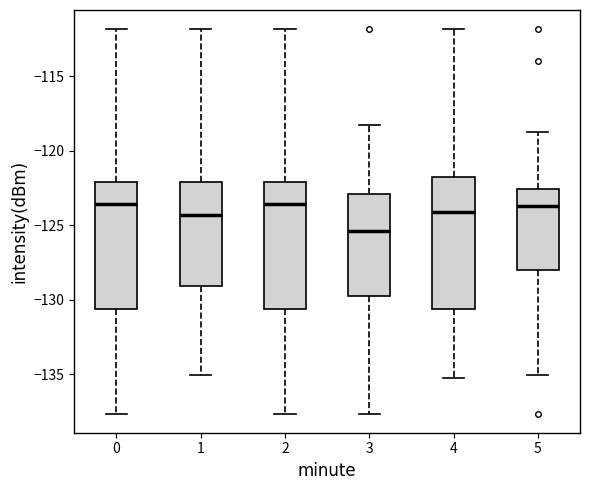

Reading left to right, transcribe this box plot: for each box, give where its median line is, the range the box spans, and where its two whiskers end, as read against the y-axis. The values are not printed on the chart, so give them approximately, as read against the axis.

0: median -123.5, box -130.5 to -122.0, whiskers -137.5 to -112.0
1: median -124.5, box -129.0 to -122.0, whiskers -135.0 to -112.0
2: median -123.5, box -130.5 to -122.0, whiskers -137.5 to -112.0
3: median -125.5, box -129.5 to -123.0, whiskers -137.5 to -118.5
4: median -124.0, box -130.5 to -122.0, whiskers -135.0 to -112.0
5: median -123.5, box -128.0 to -122.5, whiskers -135.0 to -119.0